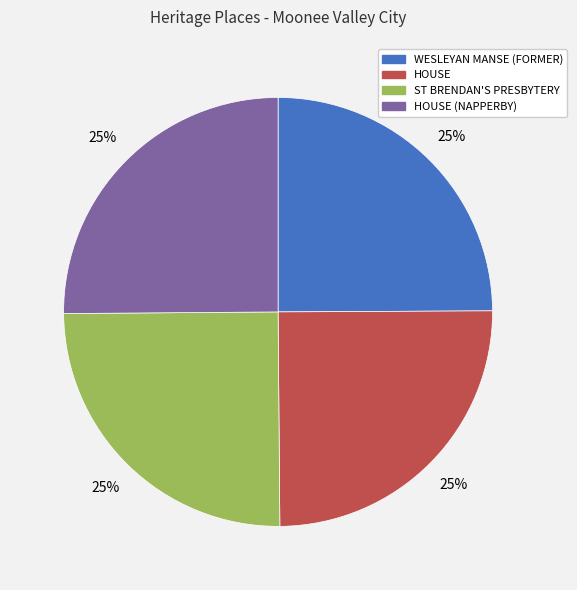

Is there any slice that represents more than half of the pie?

No